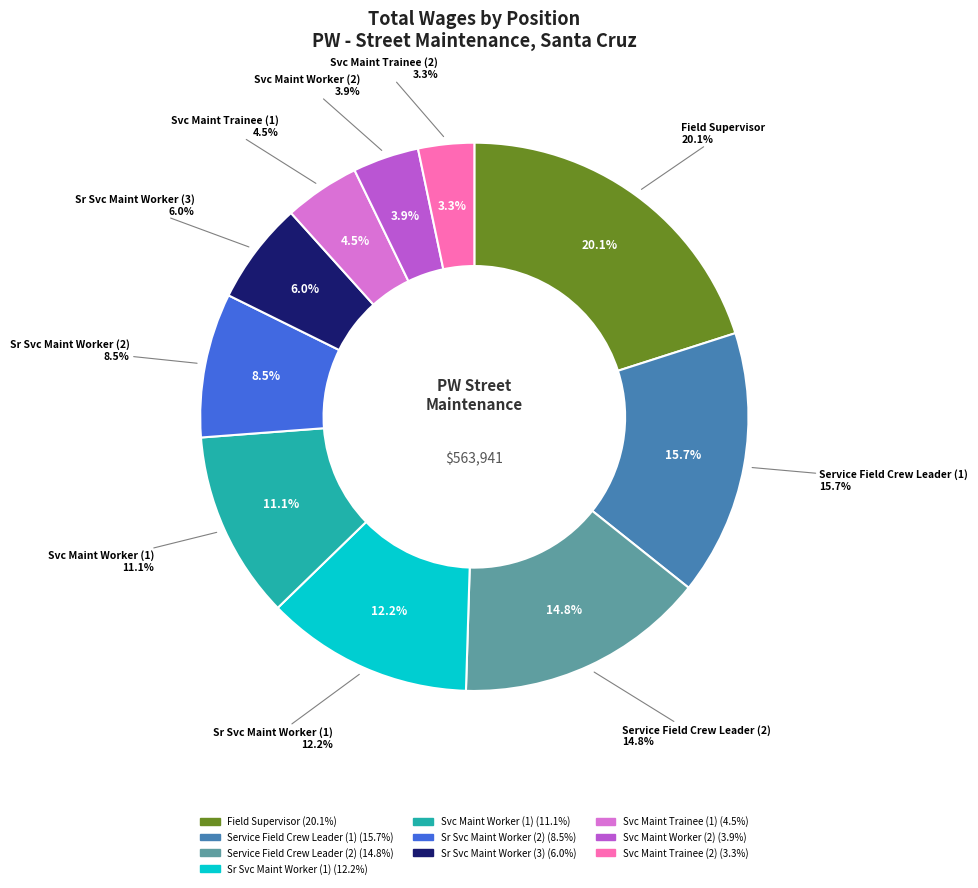

How many segments does this pie chart have?

10